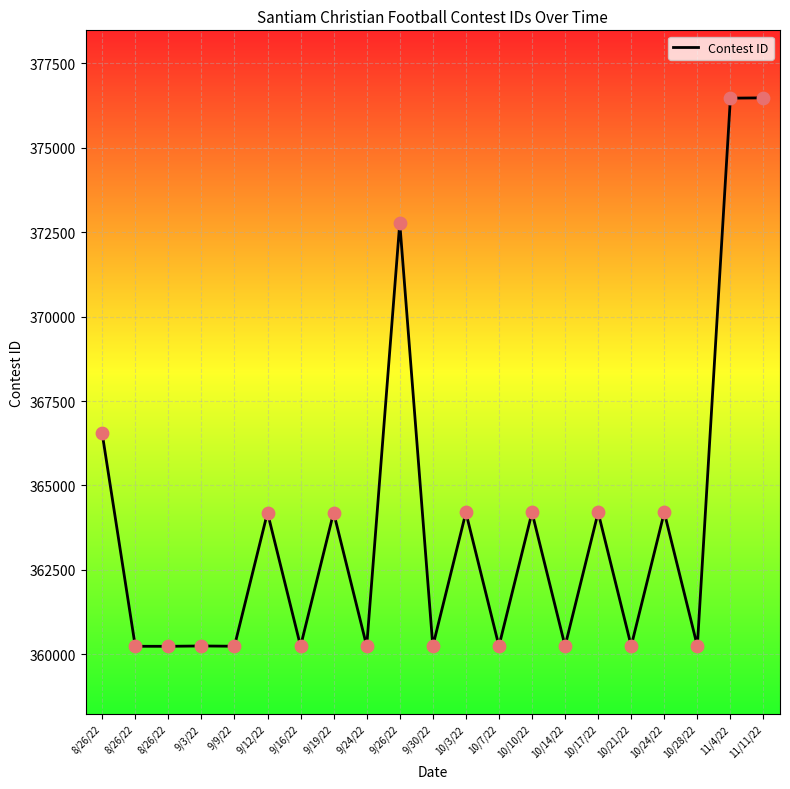

Approximately how many times larger is the value at 9/12/22 compared to 10/14/22?

1.0